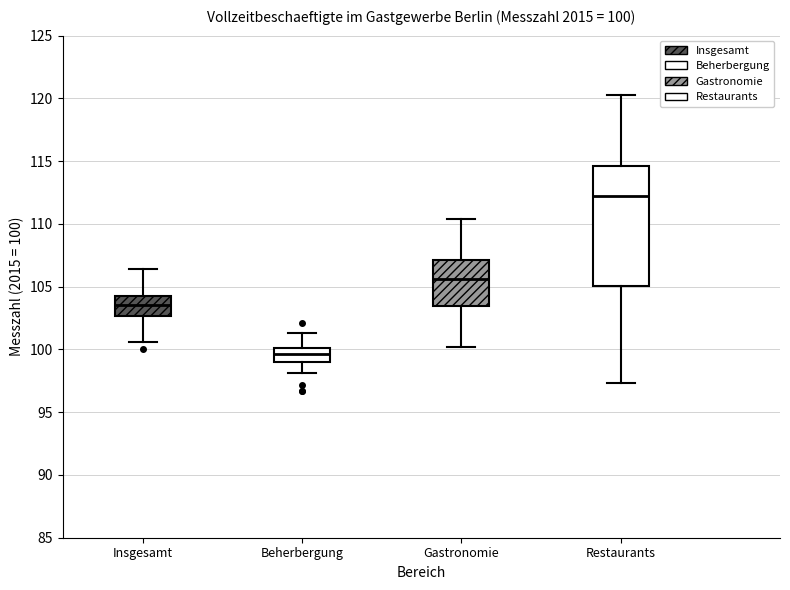

Which box's median line is the lowest?

Beherbergung